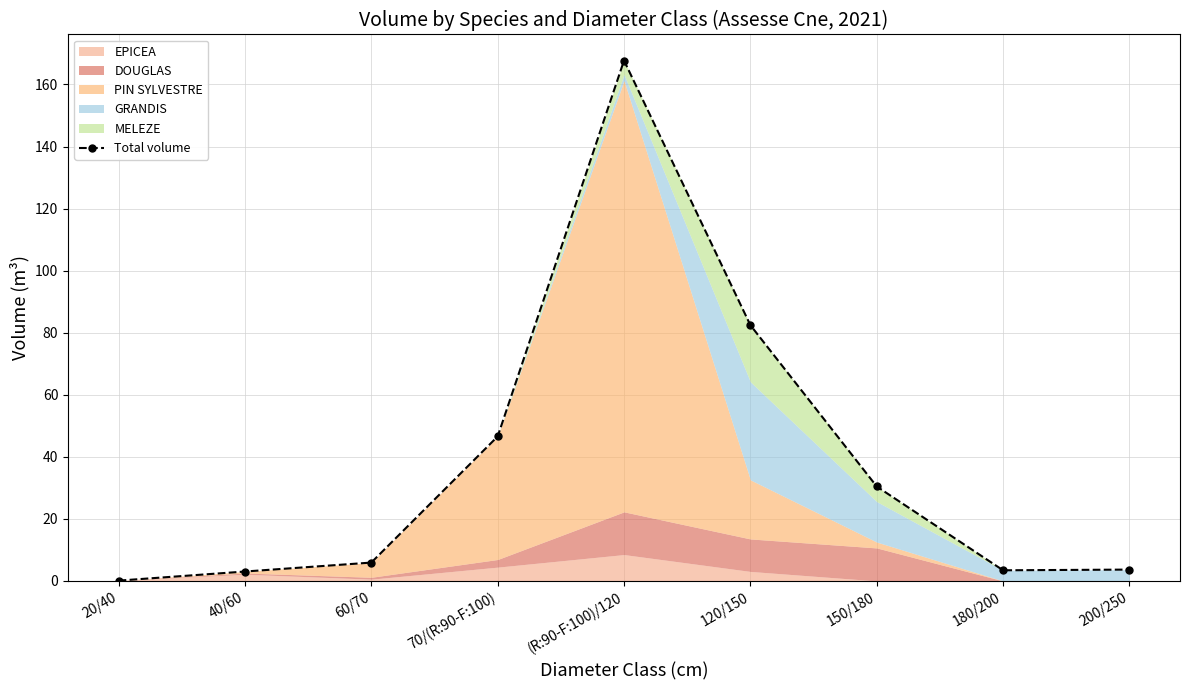

Is it true that the value at 200/250 is 3.7?

True